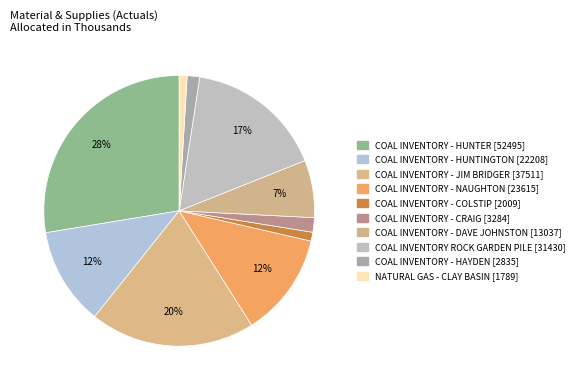

Which category has the biggest portion of the pie?

COAL INVENTORY - HUNTER